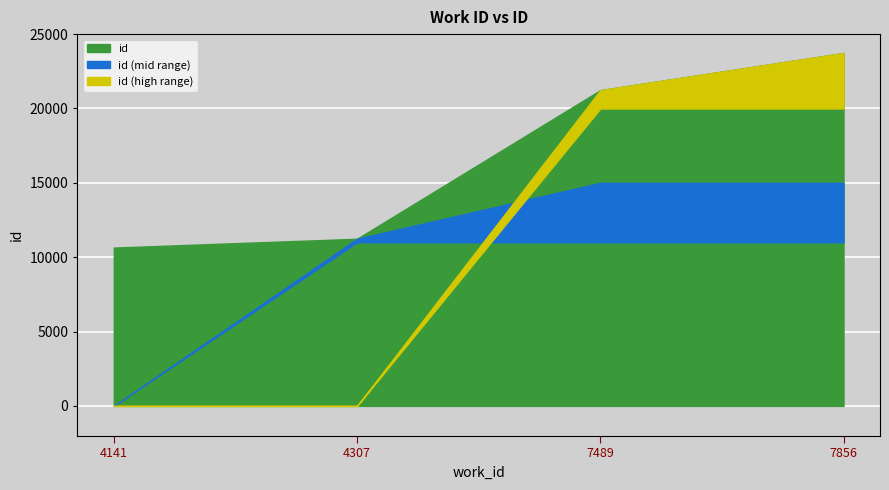

What is the ratio of the value at 7856 to the value at 4307?

2.1